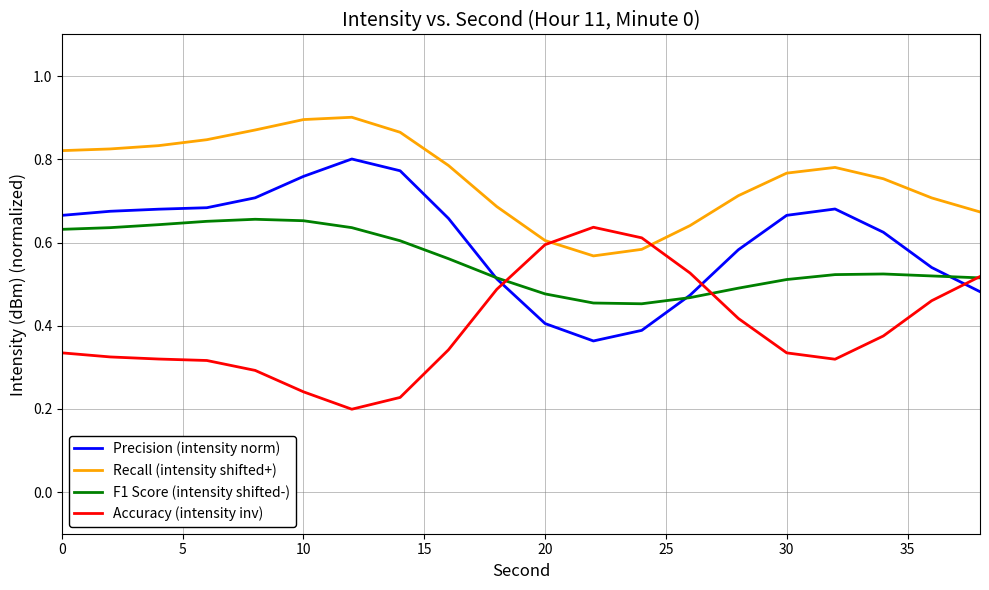

True or false: Recall (intensity shifted+) and F1 Score (intensity shifted-) cross at least once.

False